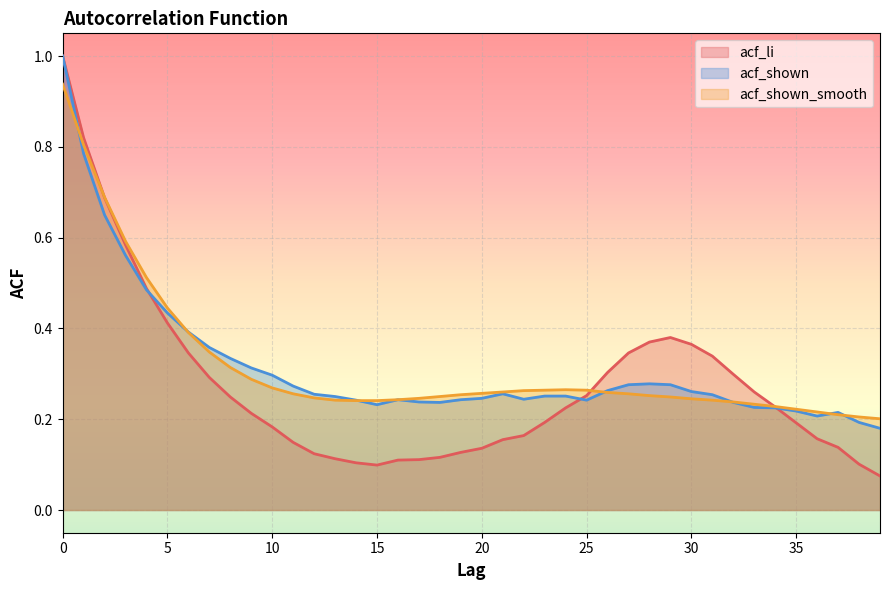

True or false: acf_shown has a value of 0.3 at 32.

False